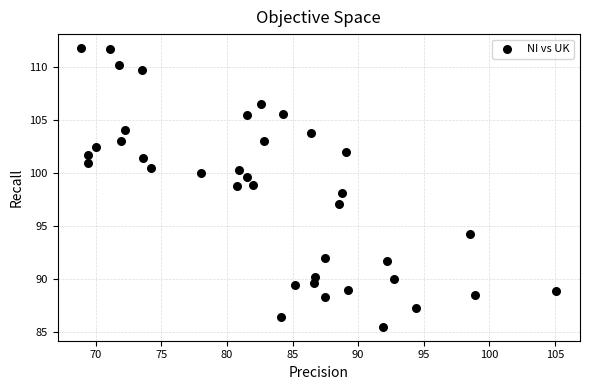

What is the range of X values (max minus min)?

36.2